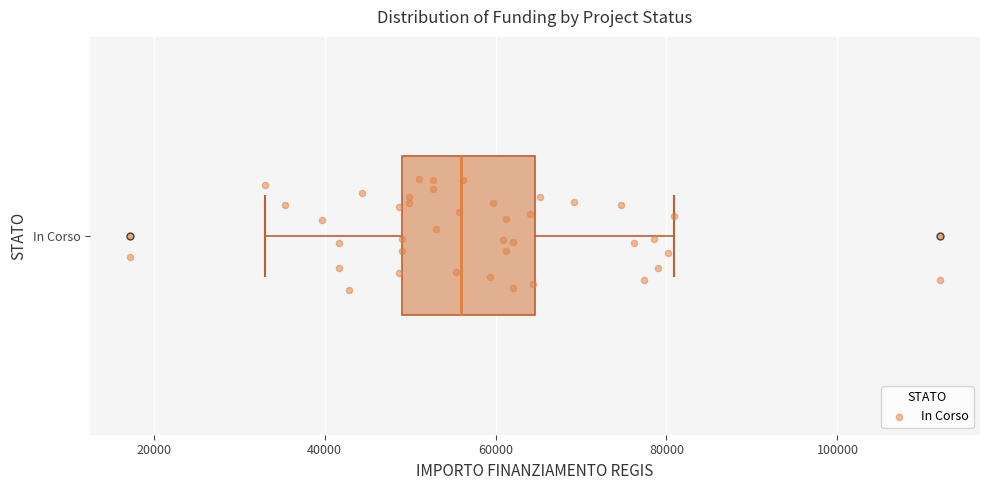

Transcribe this box plot: give where the median line is, the range the box spans, and where the two whiskers end, as read against the x-axis. The values are not printed on the chart, so give them approximately, as read against the axis.

median 56000, box 50000 to 64000, whiskers 32000 to 80000